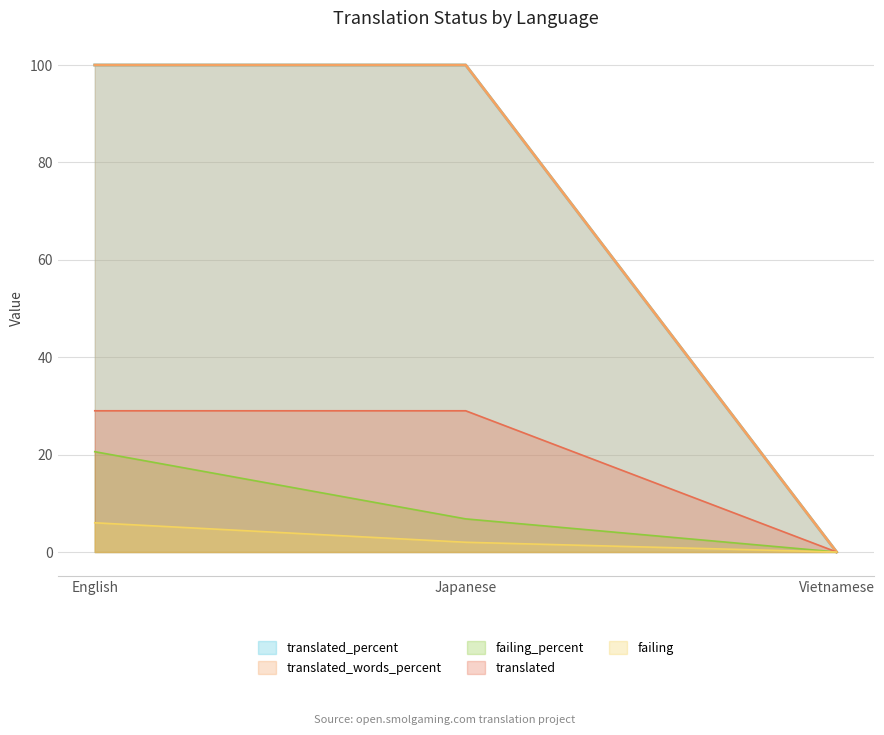

How many values in the failing series exceed 2?

1